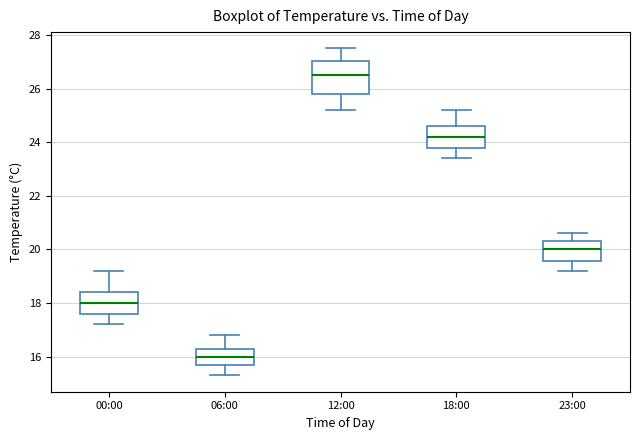

Comparing the boxes themselves (not the whiskers), which one is the tallest?

12:00